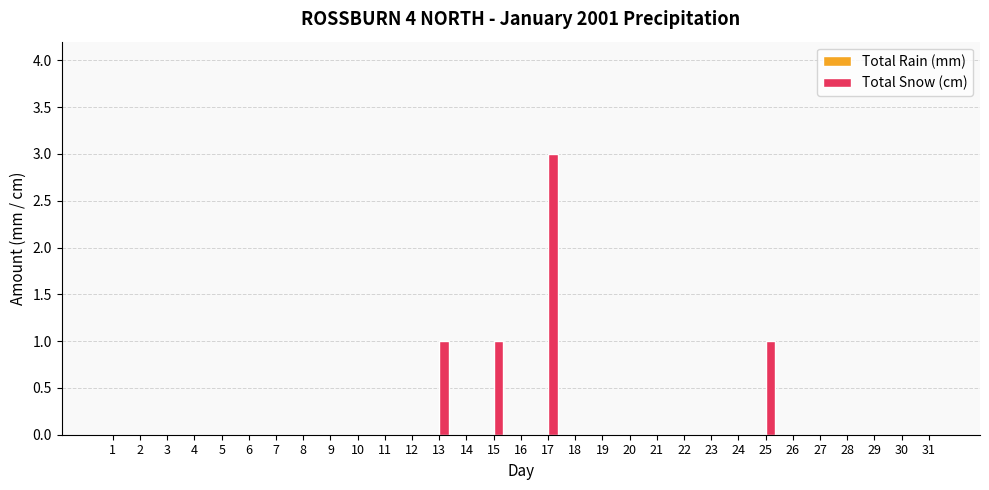

The value at 23 is 0. True or false?

True